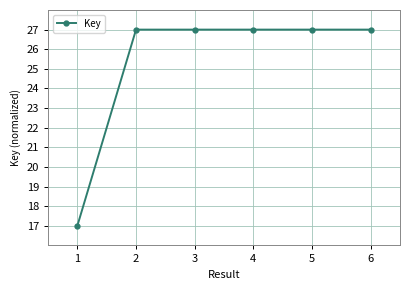

The value at 5 is 27.0. True or false?

True